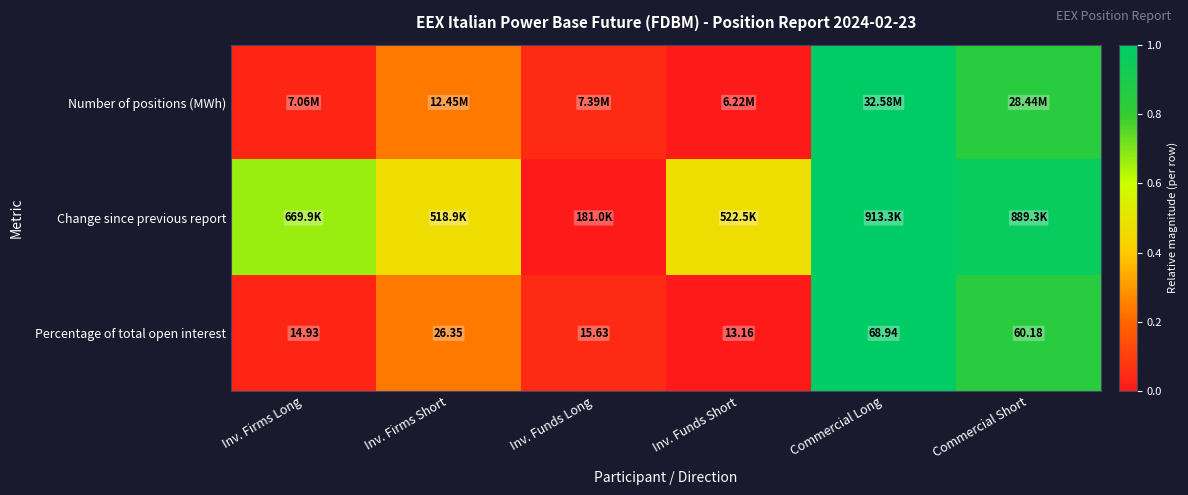

At which label is Percentage of total open interest closest to 41?

Inv. Firms Short